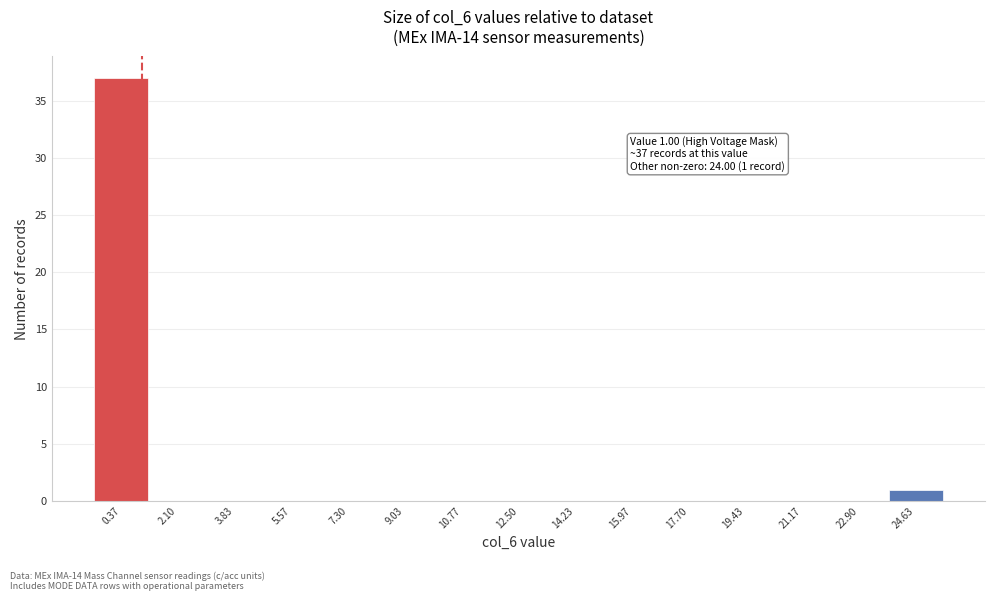

Which range on the x-axis has the tallest bar?

-0.4 to 1.2